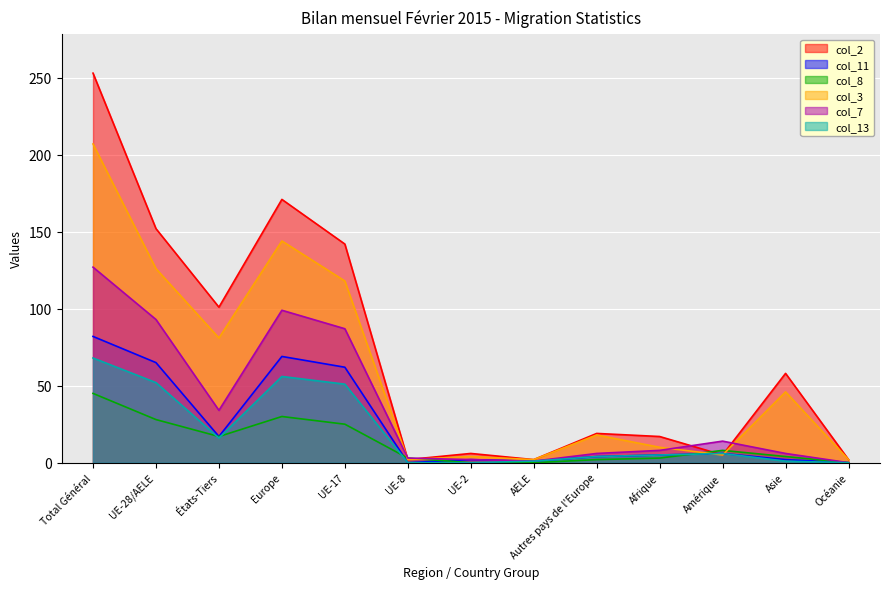

At which category is the sum across all series the highest?

Total Général